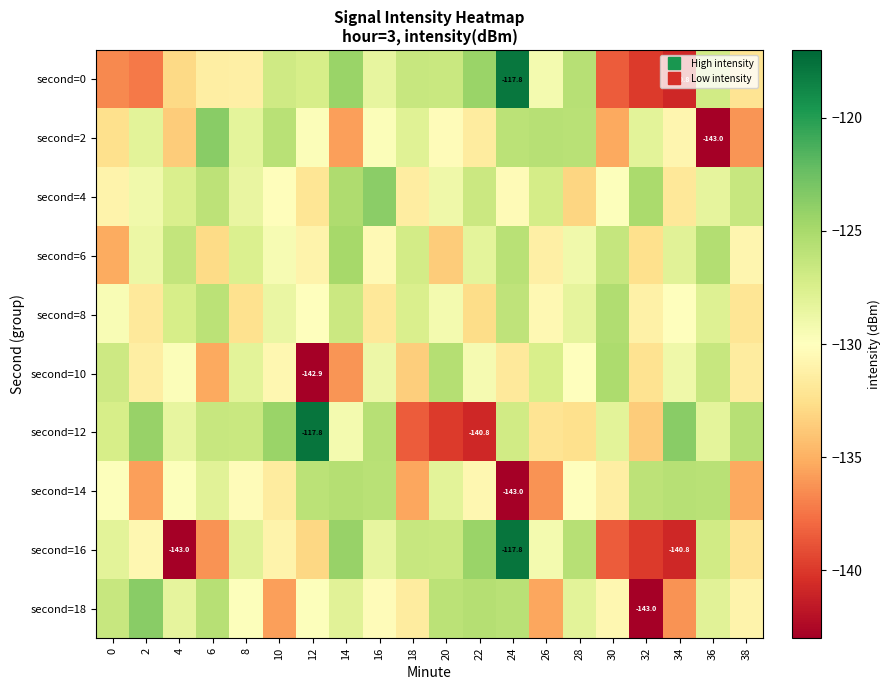

What is the greatest value displayed?

-117.8